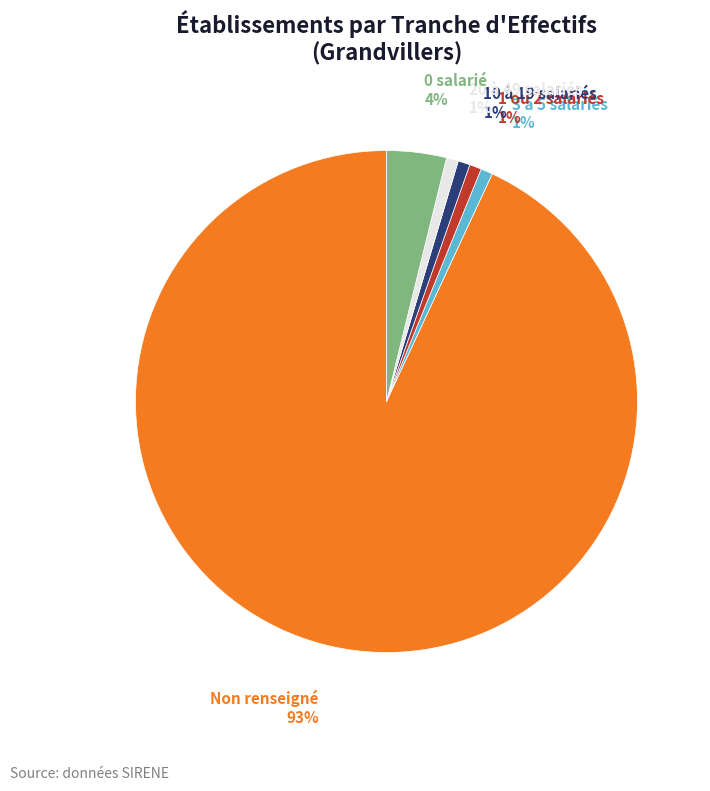

Which has a higher value, 10 à 19 salariés or 0 salarié?

0 salarié